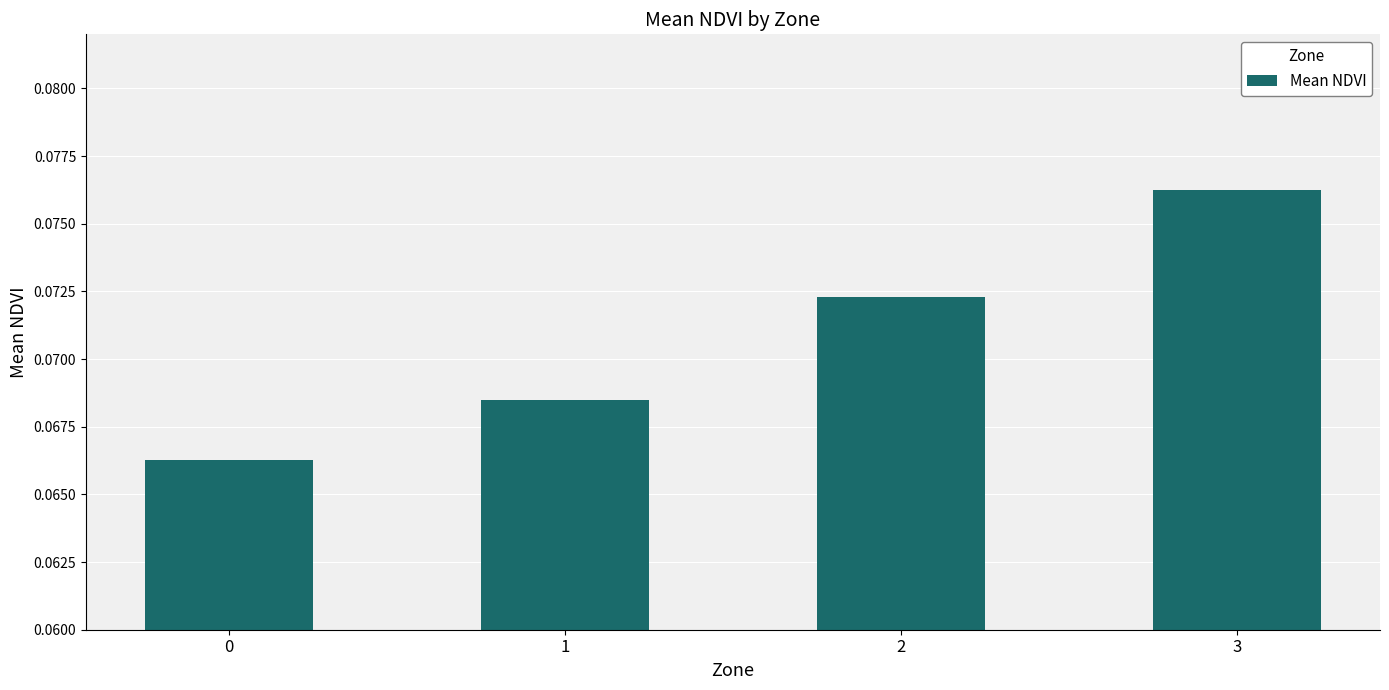

The value at 3 is 0.0. True or false?

False